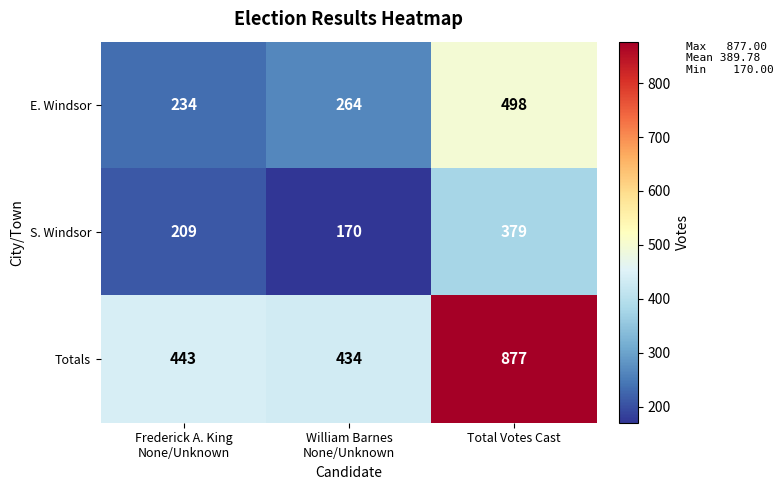

List the series in order of their overall mean, highest first.

Totals, E. Windsor, S. Windsor